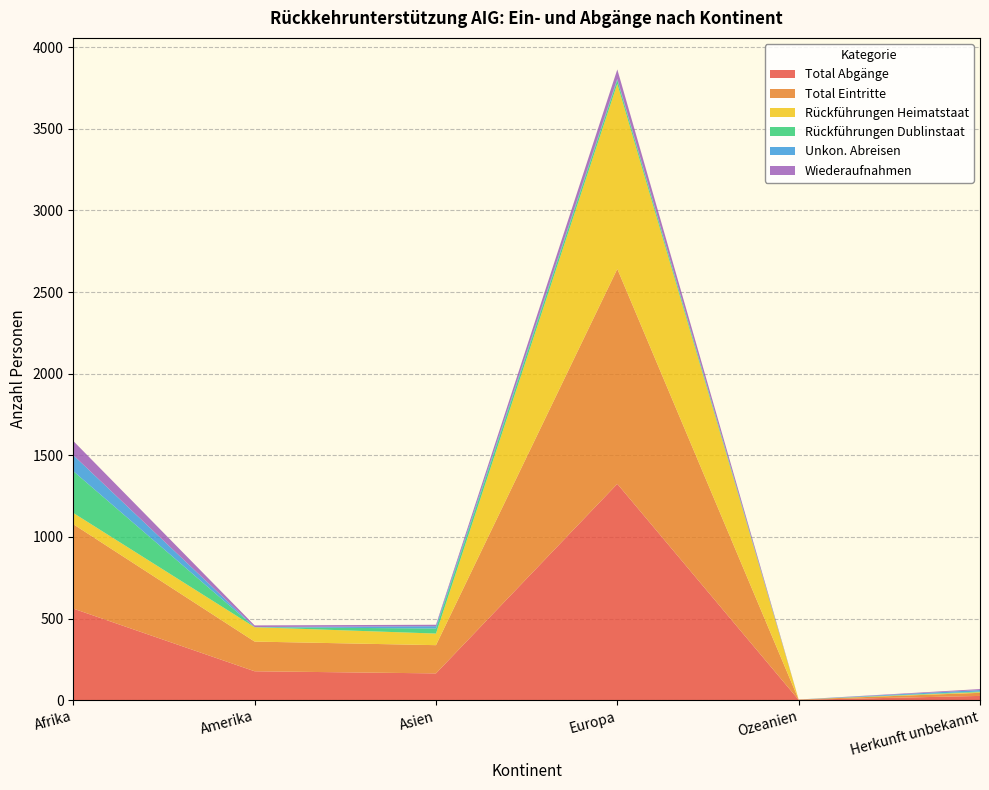

Reading left to right, extract all data points from this chart.

Total Abgänge: 561	177	164	1325	2	26
Total Eintritte: 517	182	173	1317	2	19
Rückführungen Heimatstaat: 69	88	71	1134	0	4
Rückführungen Dublinstaat: 256	0	31	23	0	4
Unkon. Abreisen: 98	1	14	7	0	9
Wiederaufnahmen: 87	10	9	58	0	6